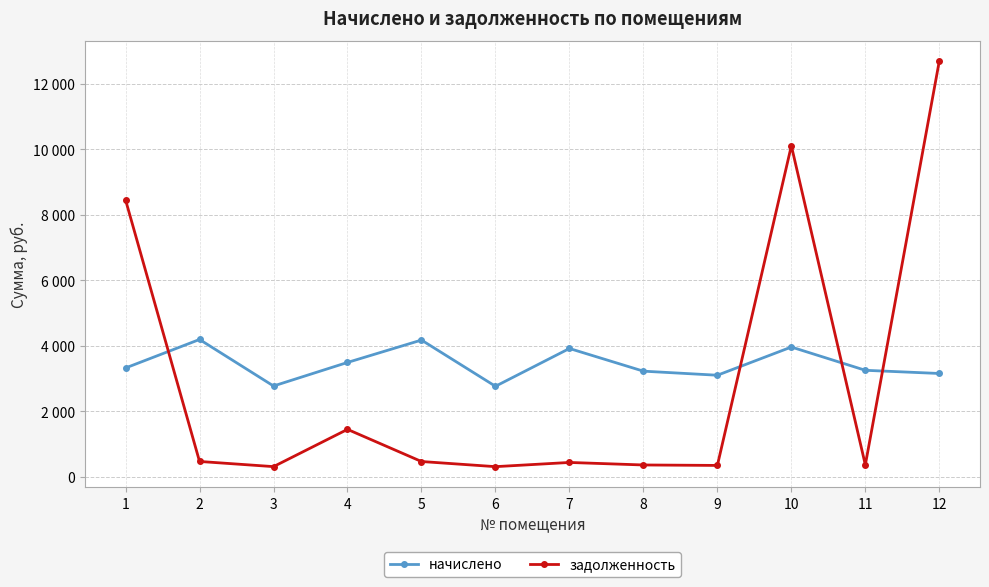

At which category does задолженность reach its first local valley?

3